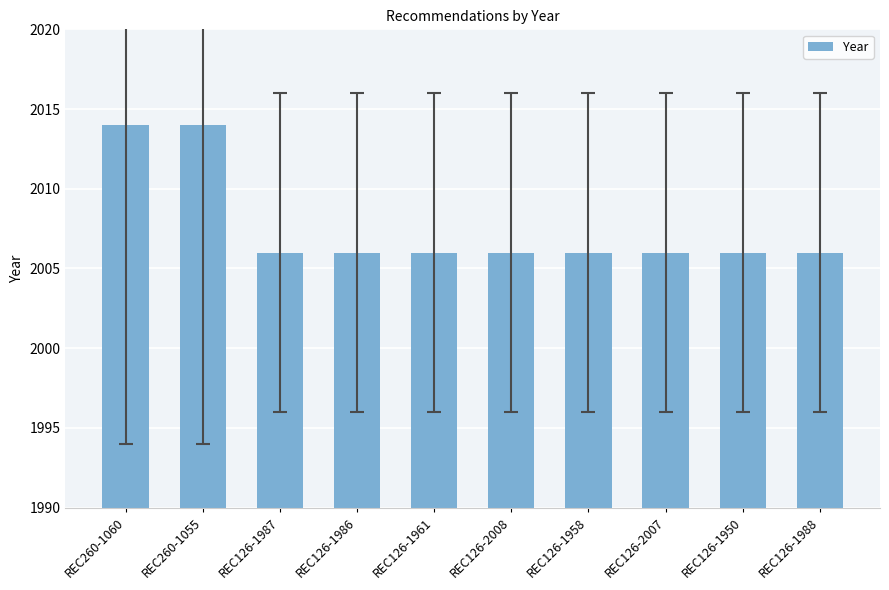

The value at REC126-1961 is 2698. True or false?

False